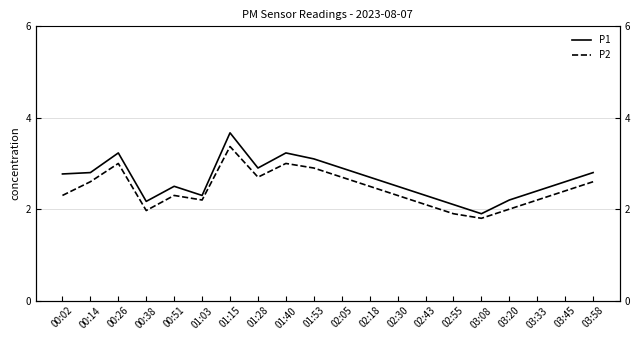

True or false: P2 has a value of 1.8 at 00:14.

False